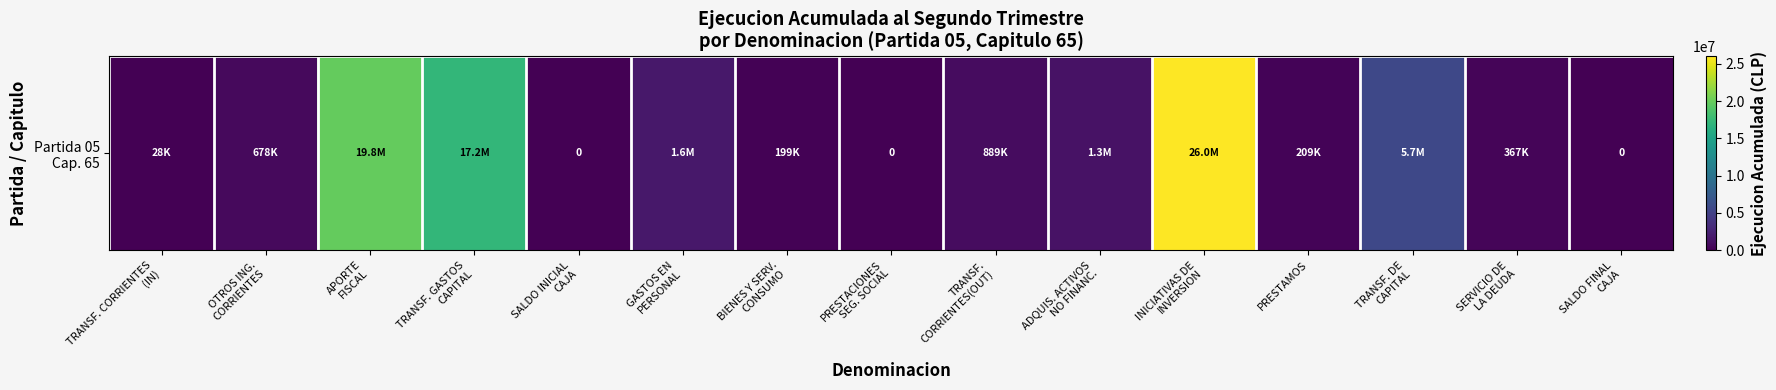

What is the sum of all values?

74019752